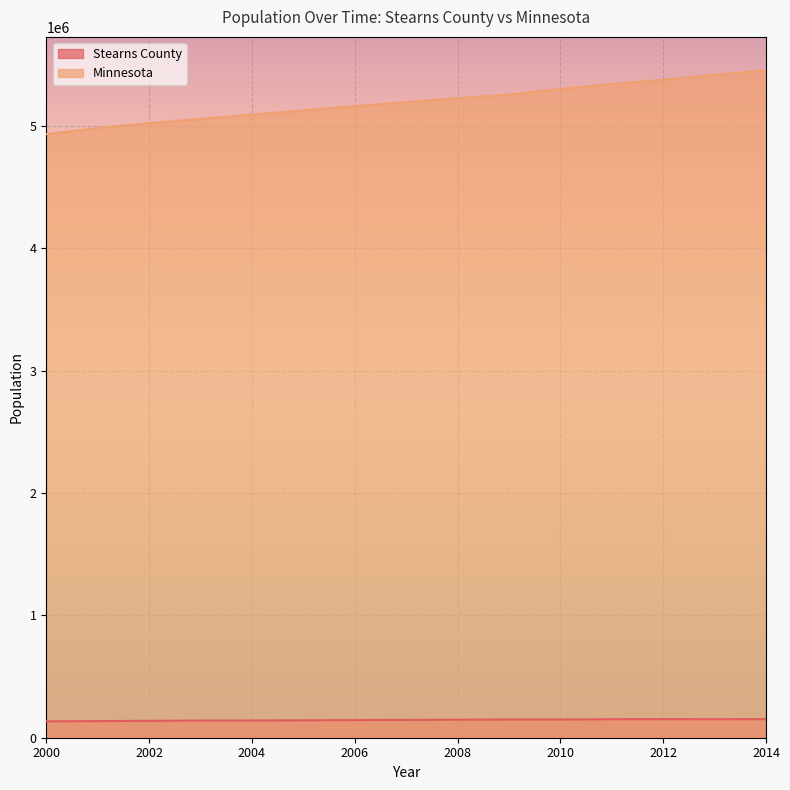

Where is Minnesota nearest to the value 5195724?

2007